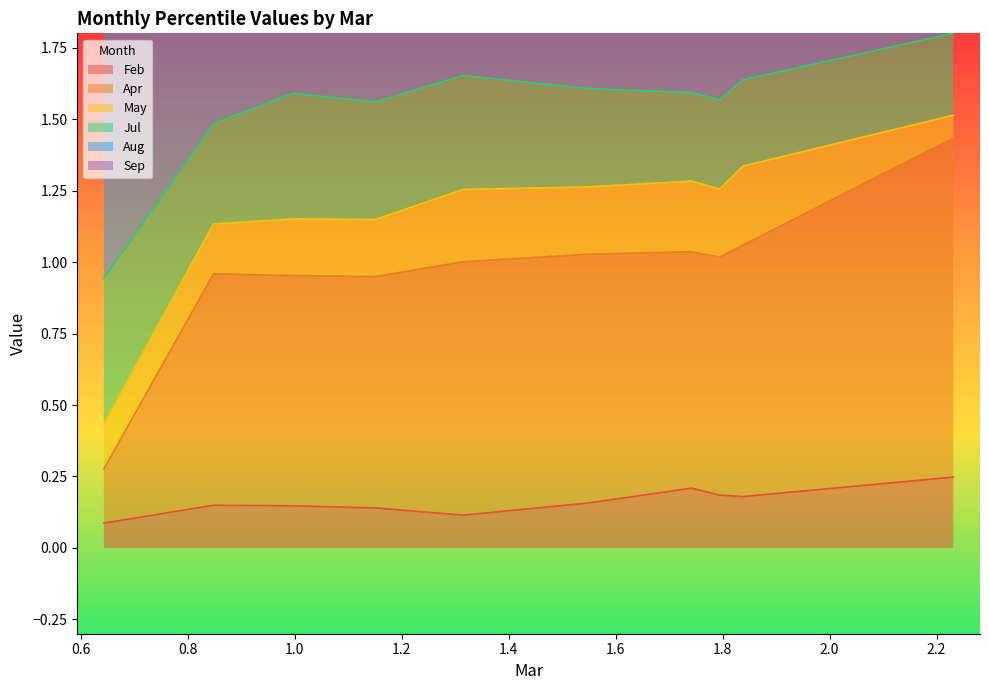

What is the sum of the Feb values at pct85 and pct35?

0.3